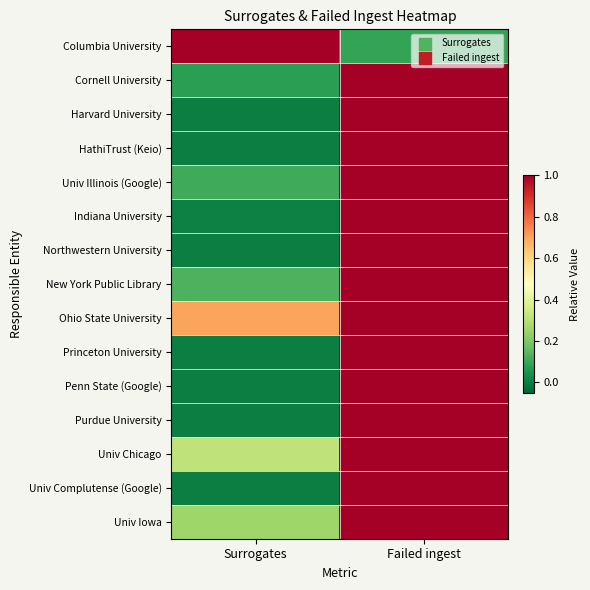

How many distinct data groups are displayed?

15